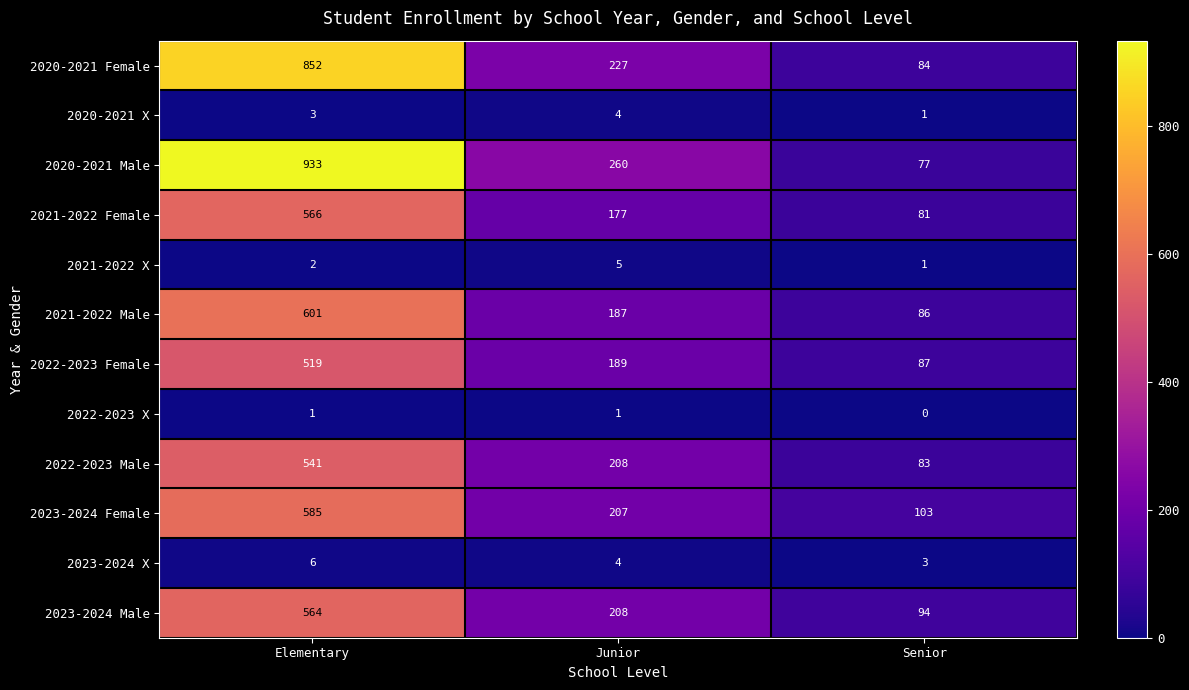

At which category is the sum across all series the highest?

Elementary